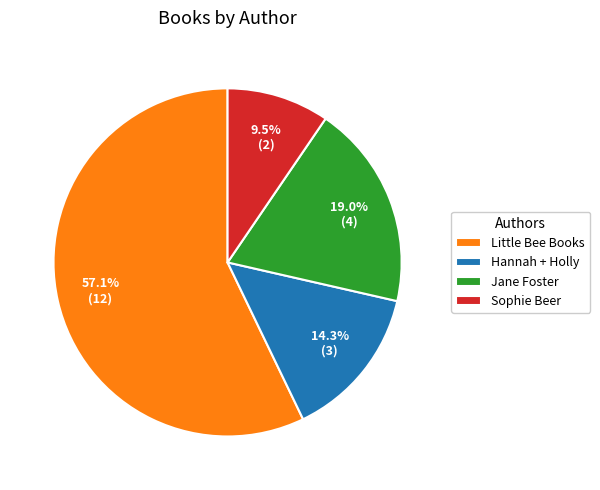

Between Little Bee Books and Sophie Beer, which is larger?

Little Bee Books